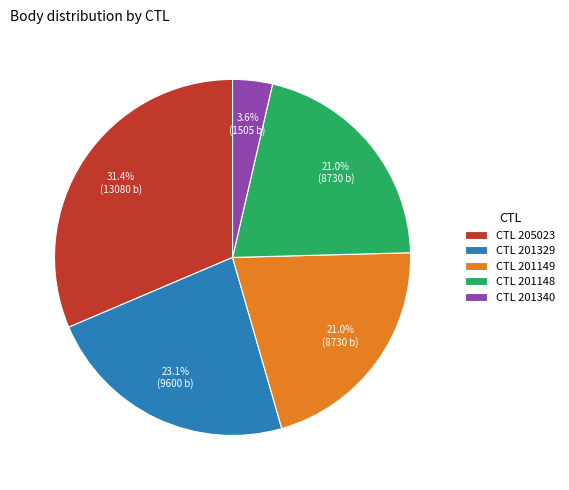

Is there any slice that represents more than half of the pie?

No